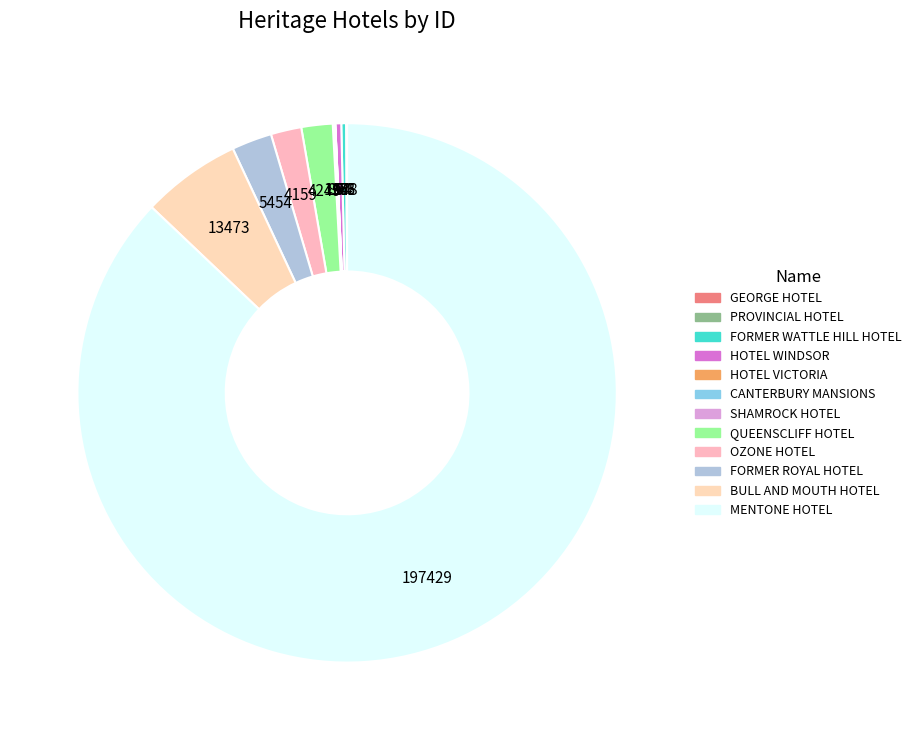

What is the largest slice in the pie chart?

MENTONE HOTEL